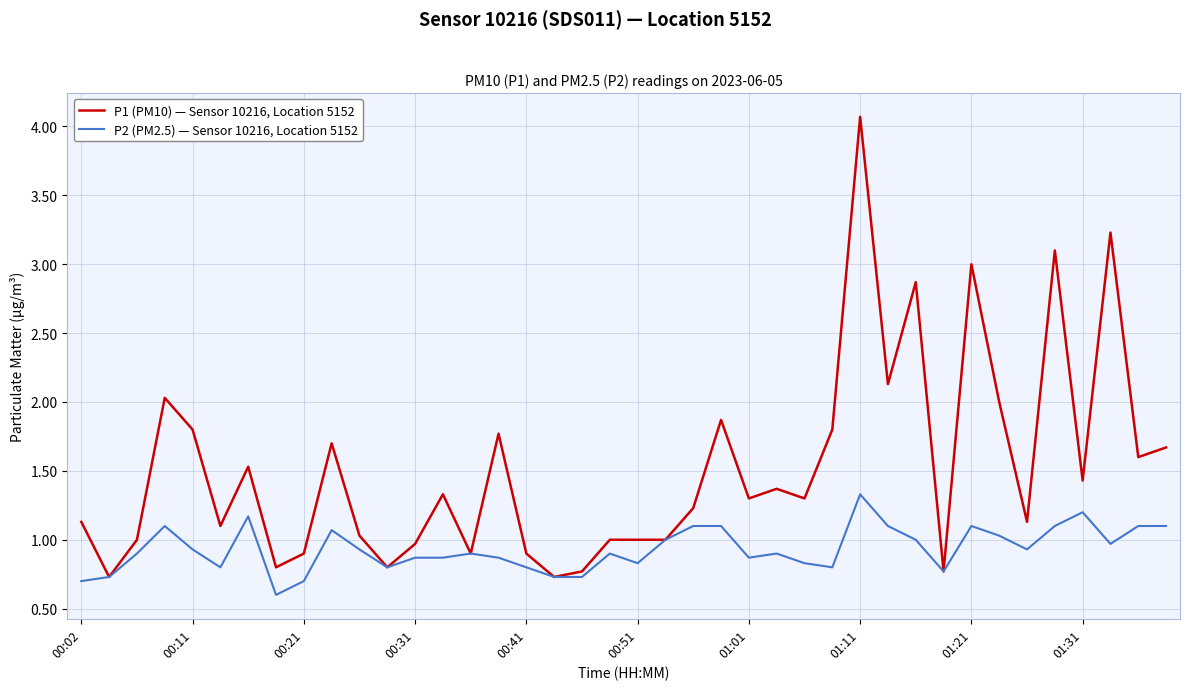

Which series has the largest total across all categories?

P1 (PM10) — Sensor 10216, Location 5152